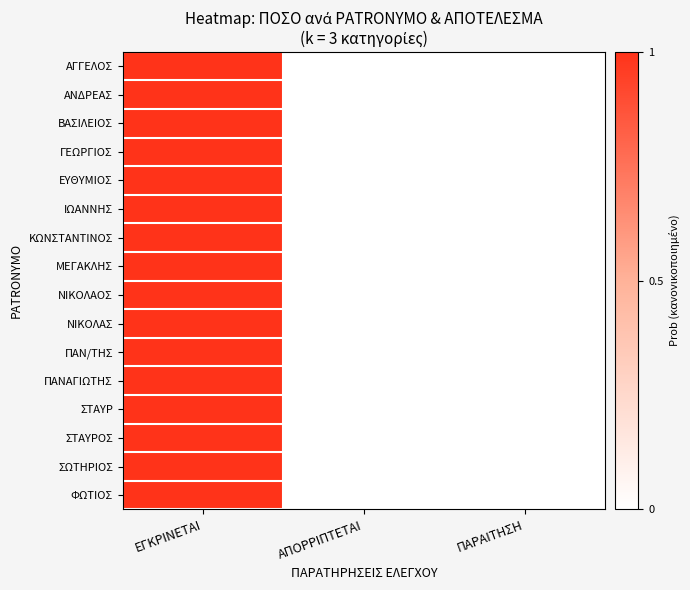

Between ΑΠΟΡΡΙΠΤΕΤΑΙ and ΠΑΡΑΙΤΗΣΗ, which is larger?

ΑΠΟΡΡΙΠΤΕΤΑΙ